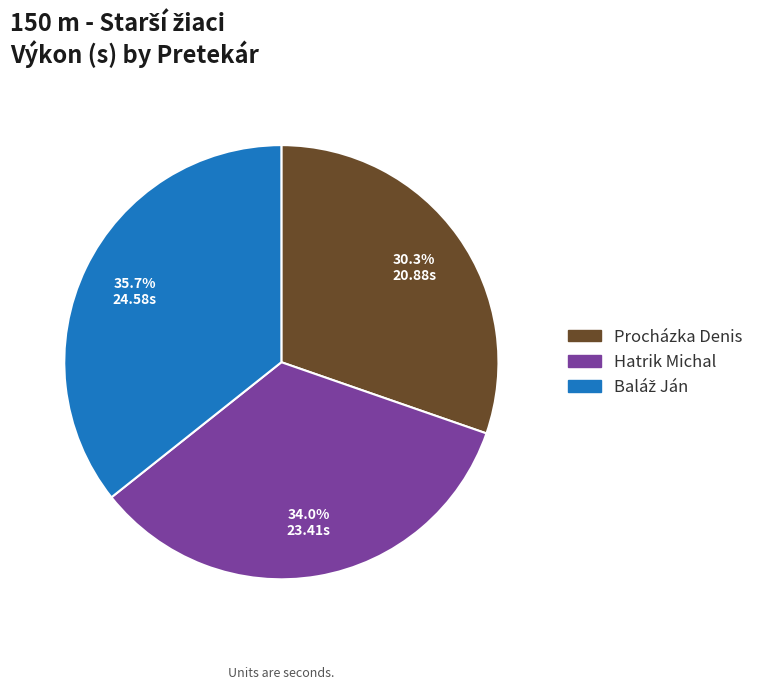

To the nearest percent, what is the difference between the largest and smallest slice percentages?

5%